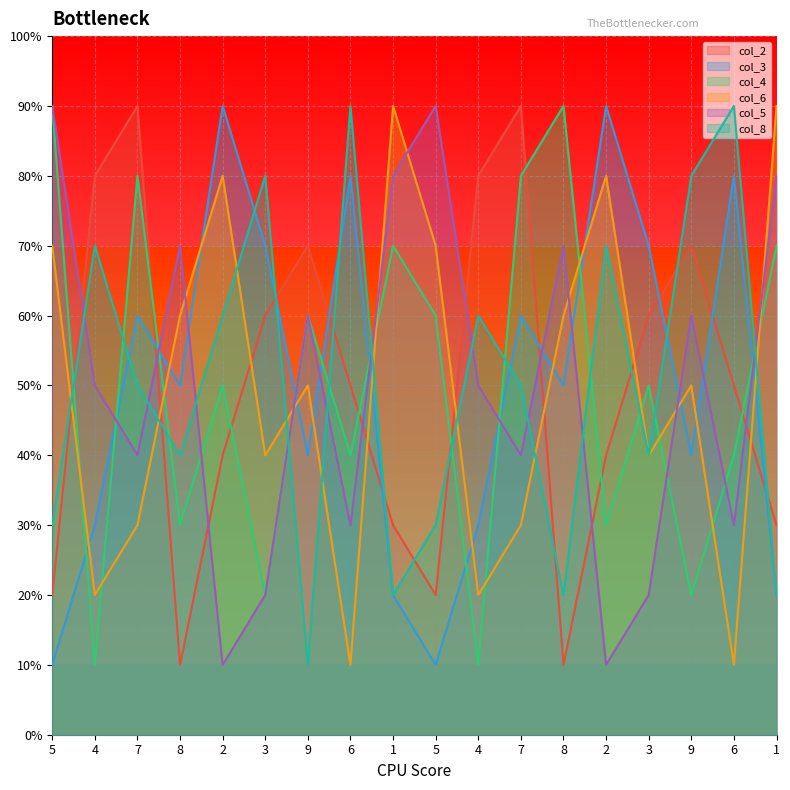

How many intersections are there between col_4 and col_2?

8